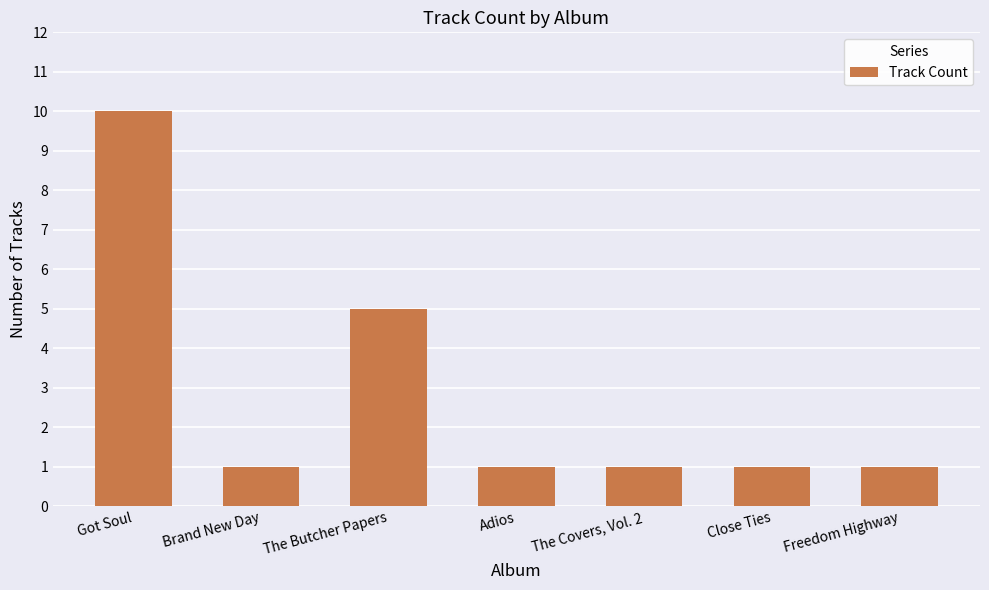

What is the sum of all values?

20